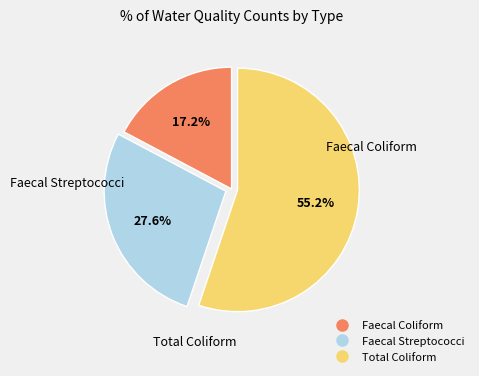

What percentage do Faecal Coliform and Faecal Streptococci together represent?

44.8%